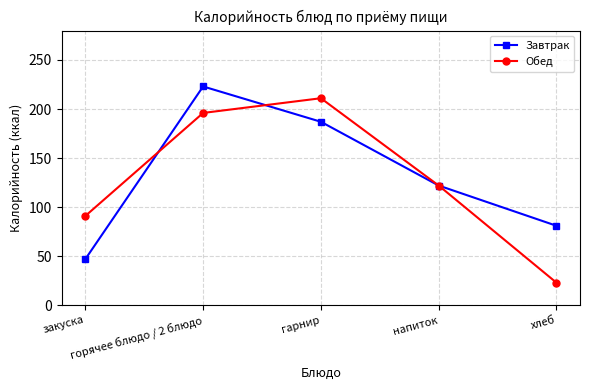

How many lines are shown in the chart?

2